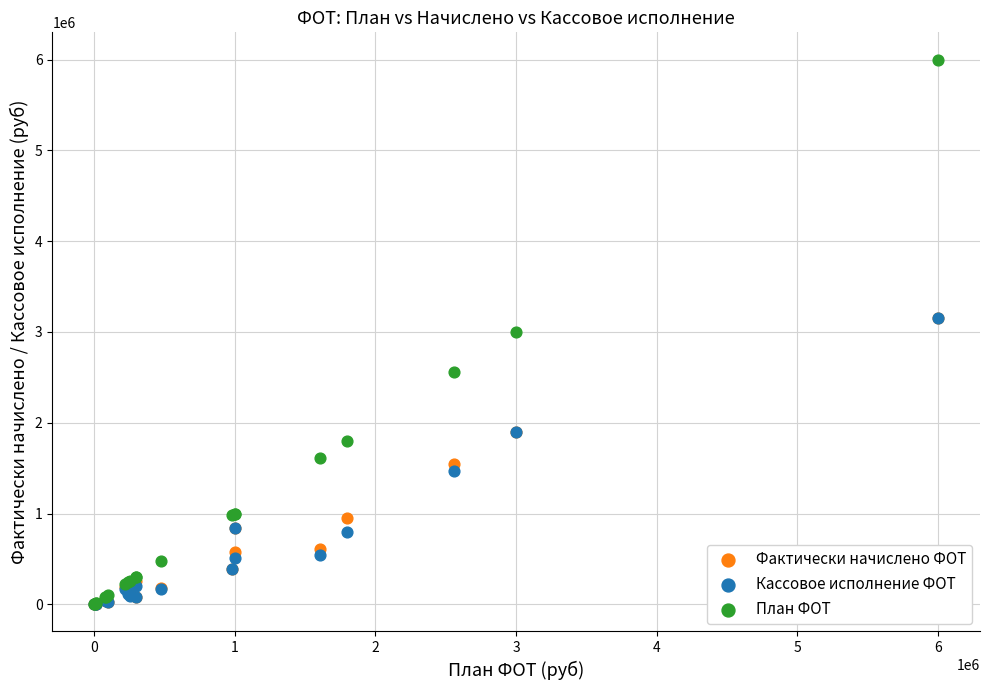

What are all the series names shown in the legend?

Фактически начислено ФОТ, Кассовое исполнение ФОТ, План ФОТ